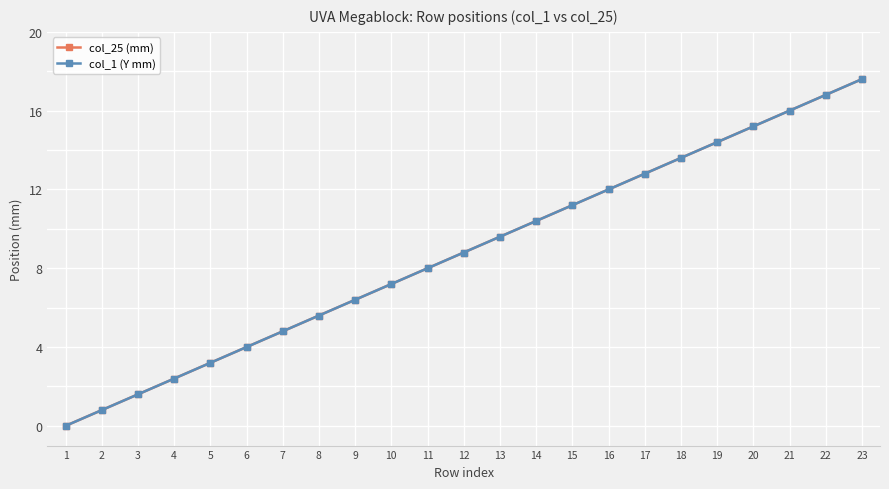

At how many categories does at least one series exceed 3?

19